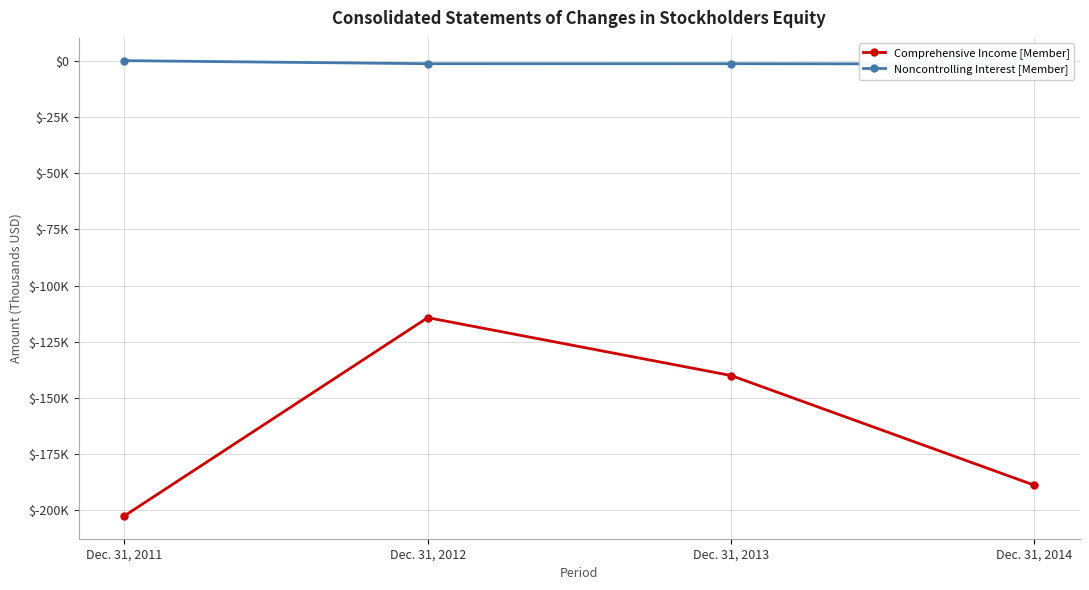

Rank the series by their average value, from highest to lowest.

Noncontrolling Interest [Member], Comprehensive Income [Member]